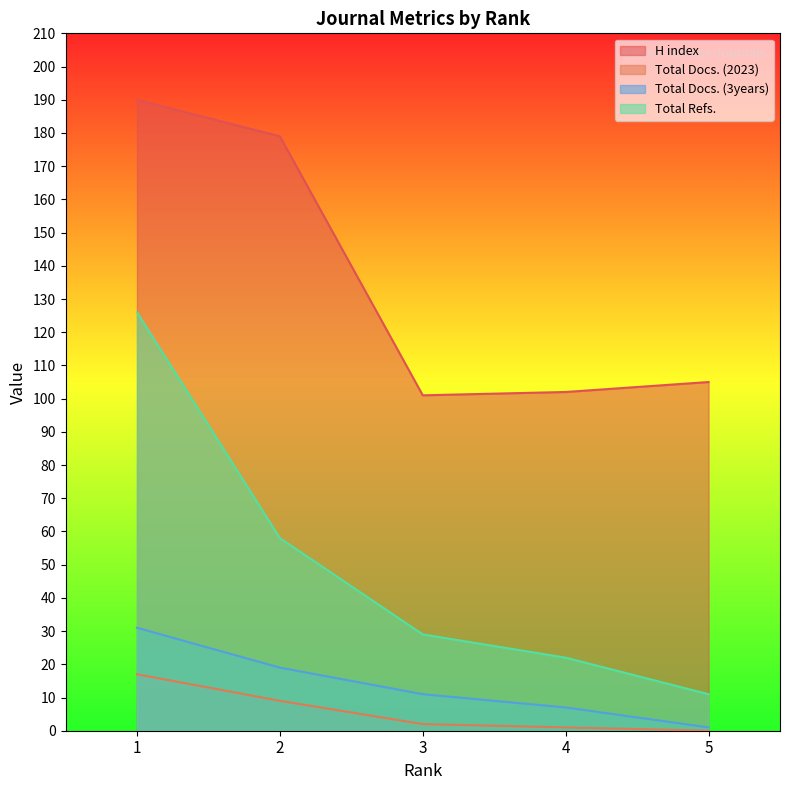

At which category does the chart reach its peak across all series?

1